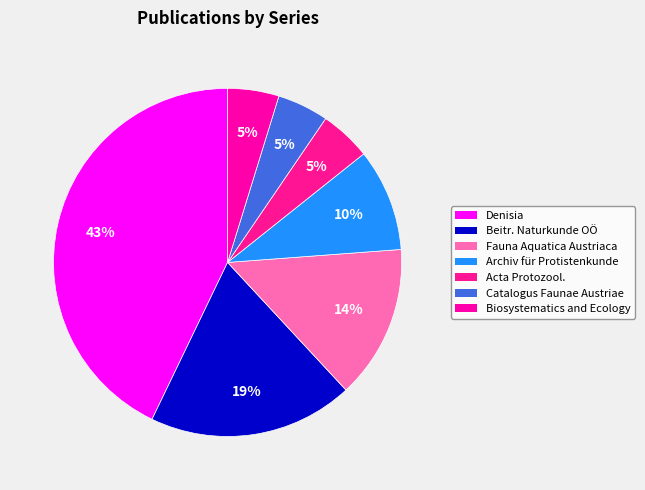

What percentage do Archiv für Protistenkunde and Acta Protozool. together represent?

14.3%